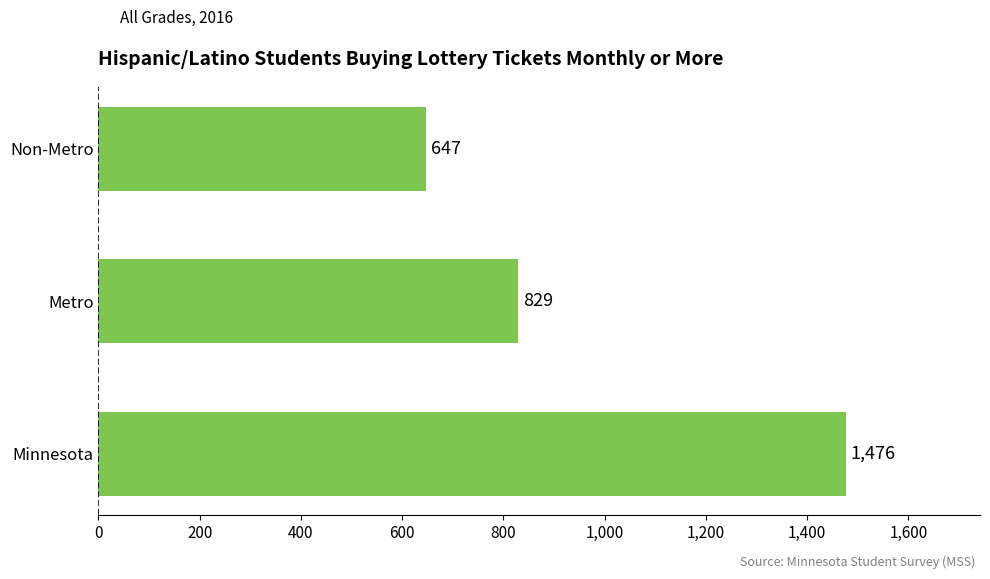

The chart shows a value of 1476 at Minnesota. True or false?

True